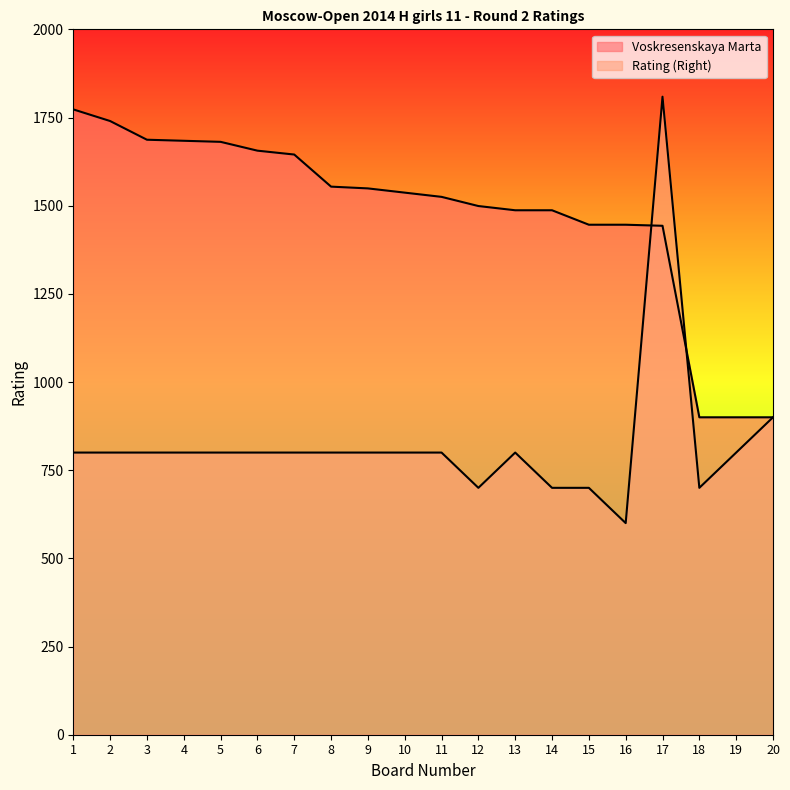

At which category is the sum across all series the highest?

17